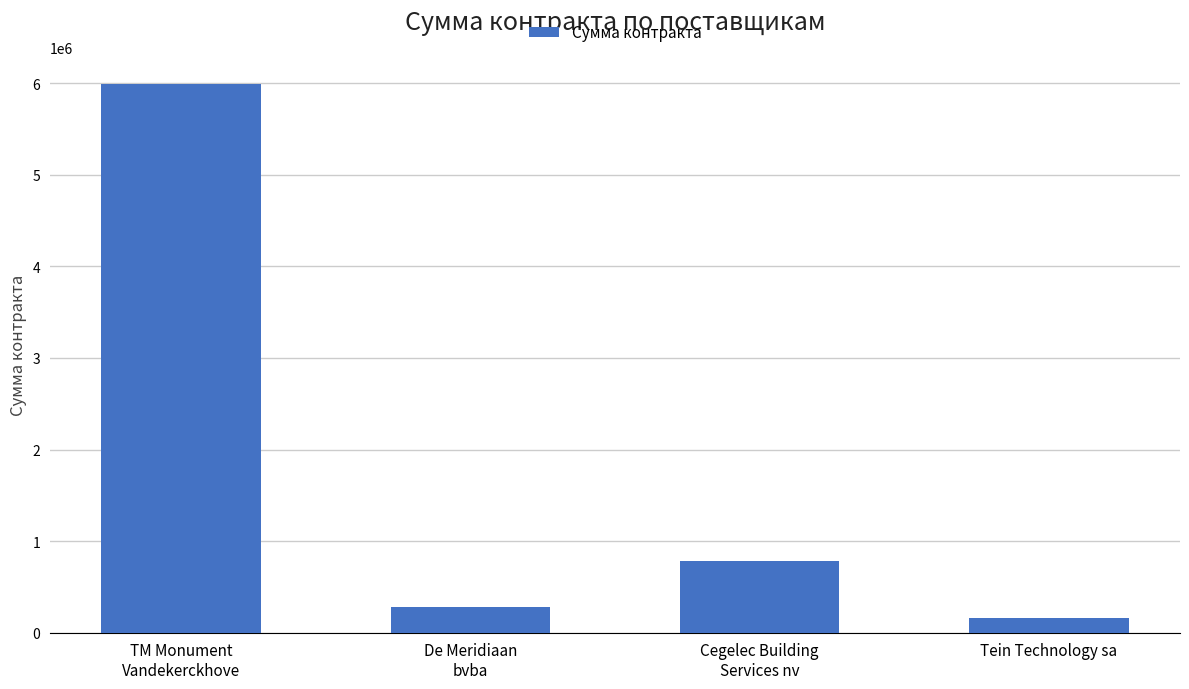

The value at TM Monument
Vandekerckhove is 5990212. True or false?

True